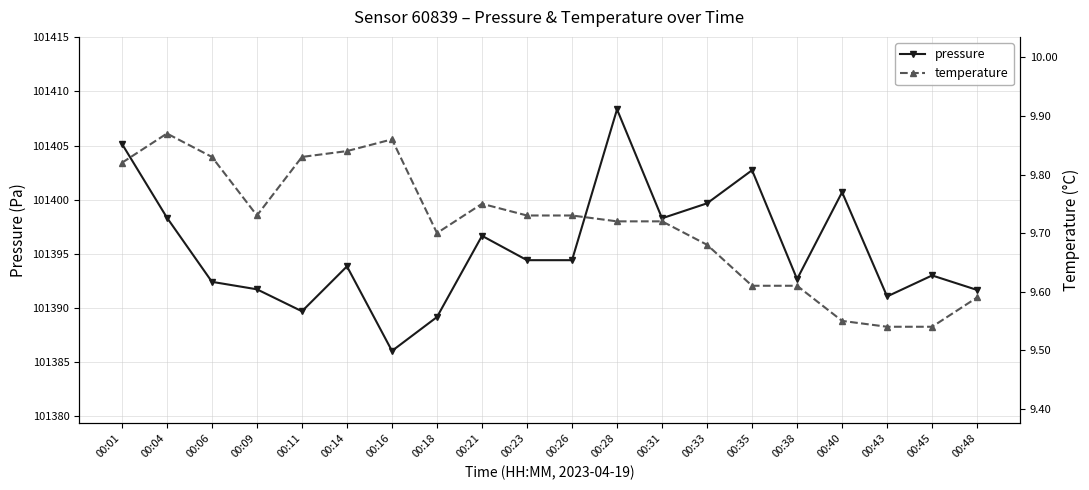

True or false: pressure and temperature cross at least once.

False